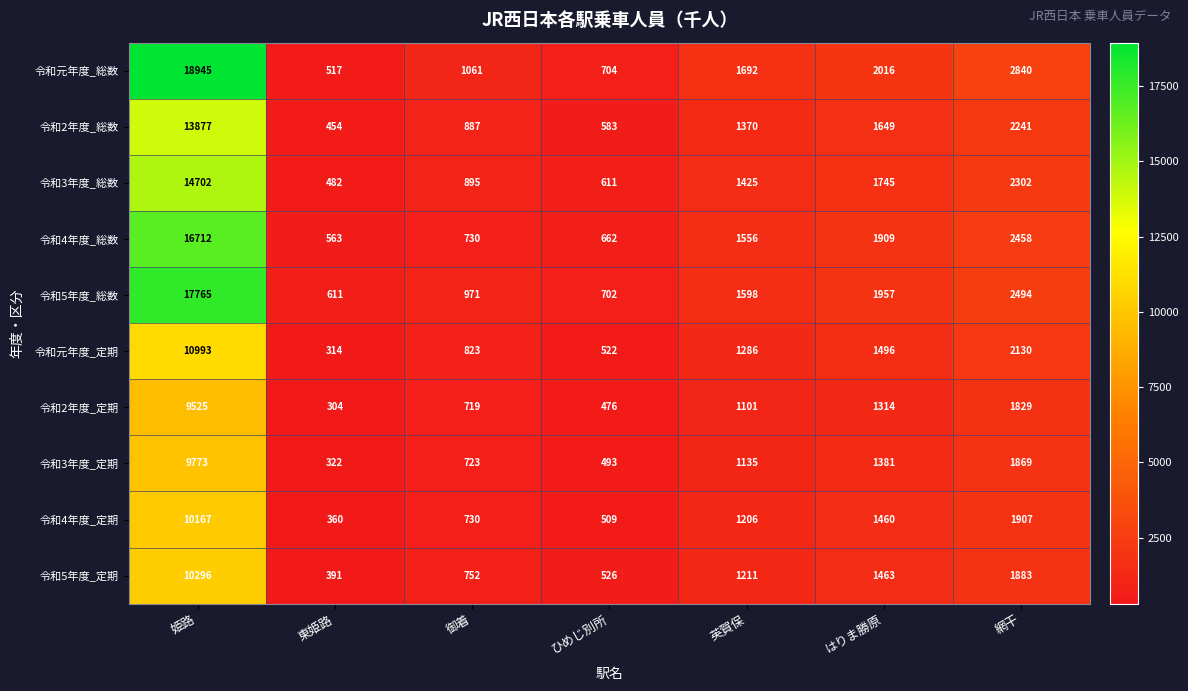

What is the lowest value of the 令和4年度_総数 series?

563